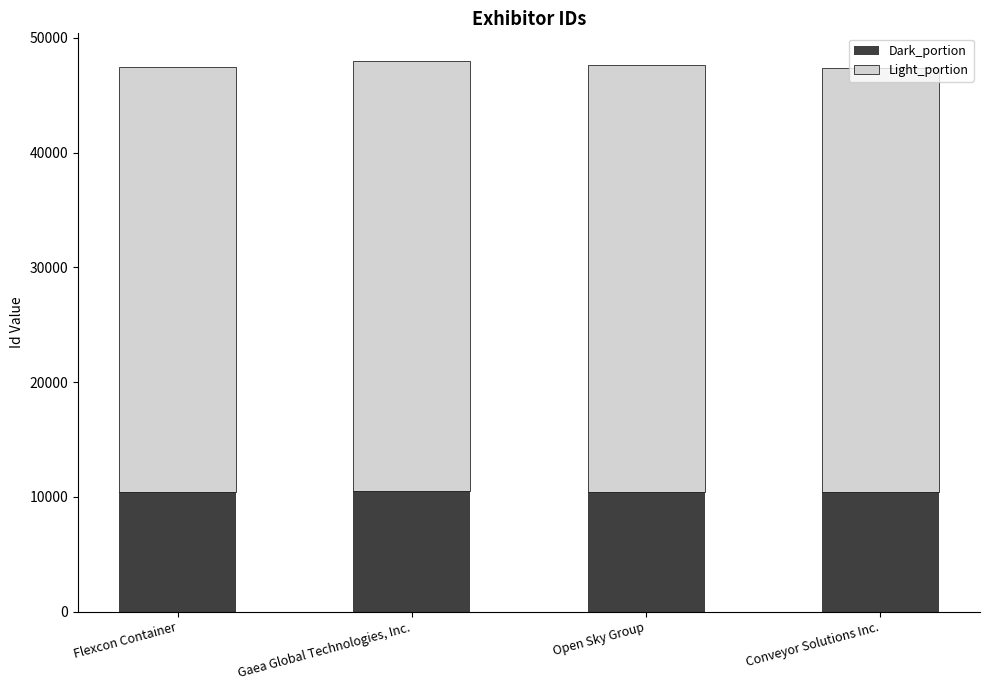

What is the total value across all series at Flexcon Container?

47494